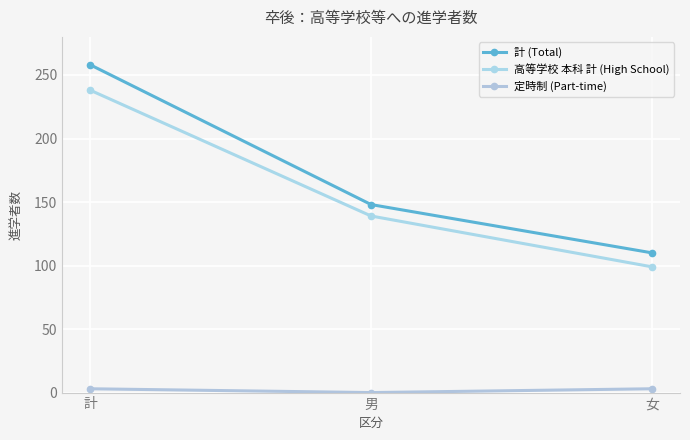

What are all the series names shown in the legend?

計 (Total), 高等学校 本科 計 (High School), 定時制 (Part-time)